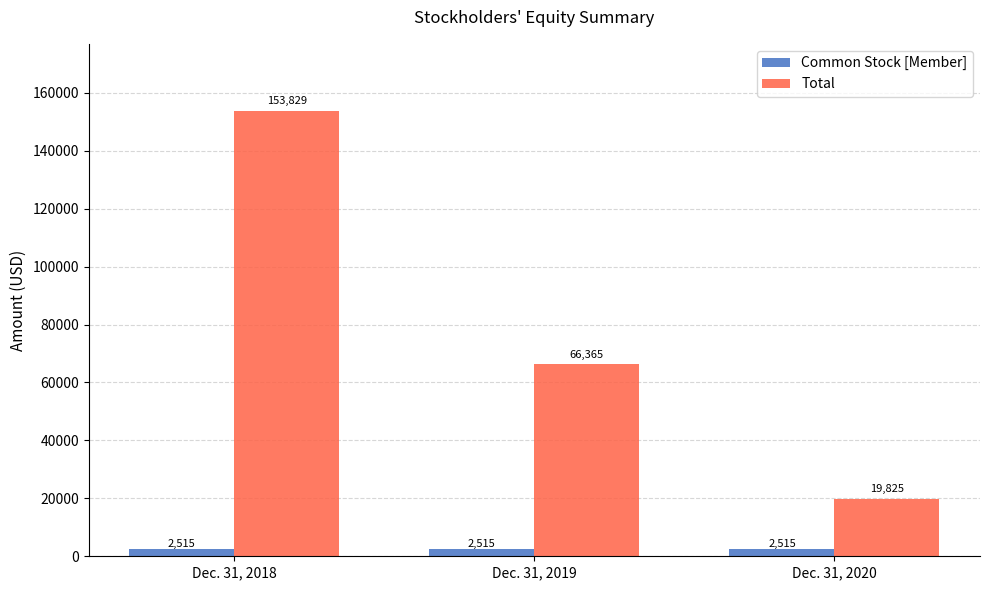

At Dec. 31, 2019, list the series in order from largest to smallest.

Total, Common Stock [Member]